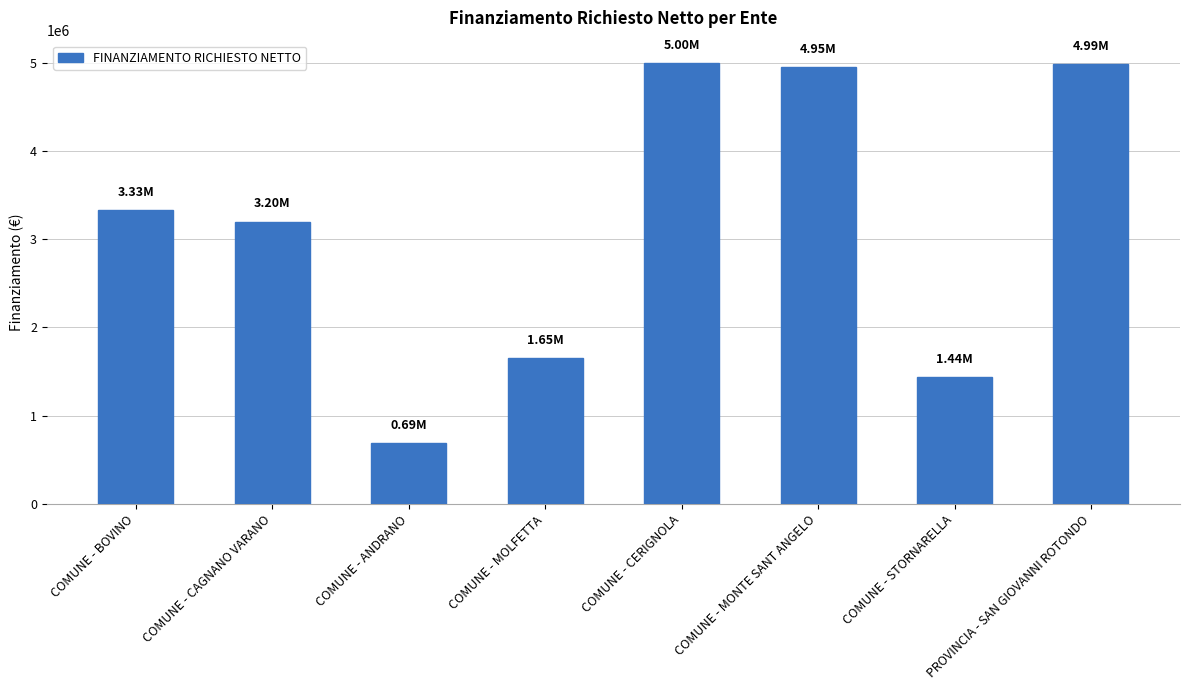

Where is the data nearest to the value 2847250?

COMUNE - CAGNANO VARANO